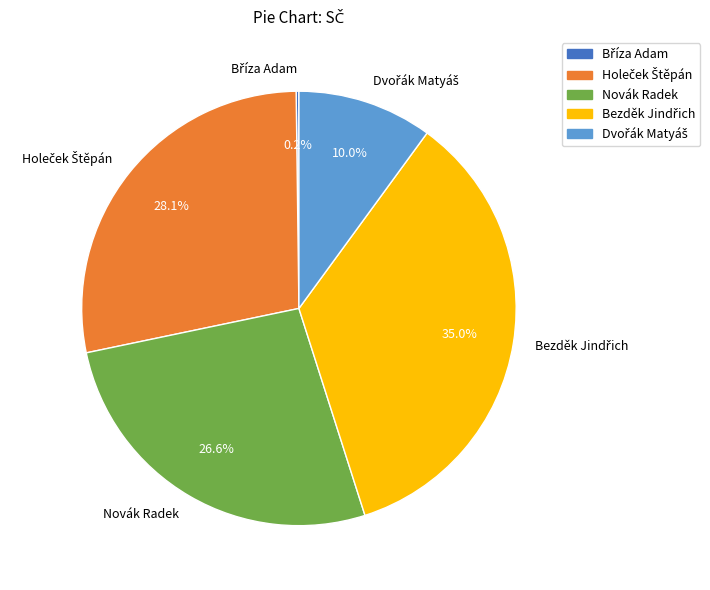

Does any single category account for the majority?

No